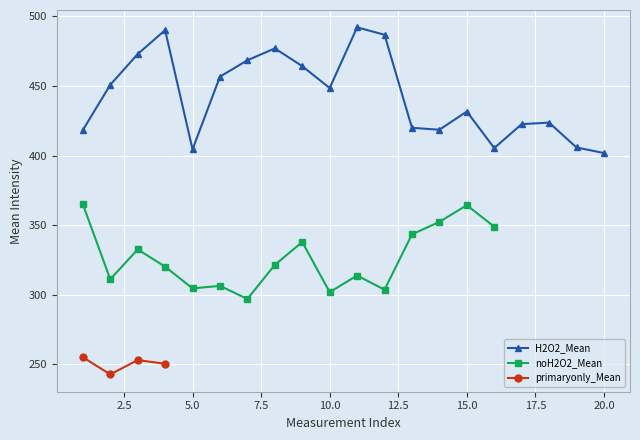

True or false: primaryonly_Mean and H2O2_Mean cross at least once.

False